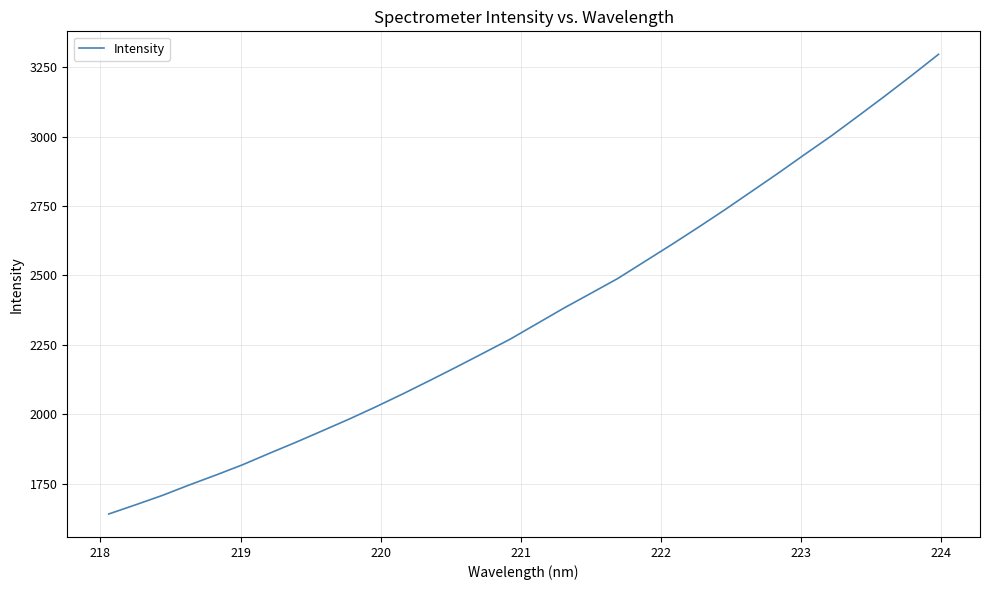

What is the smallest value displayed?

1641.0